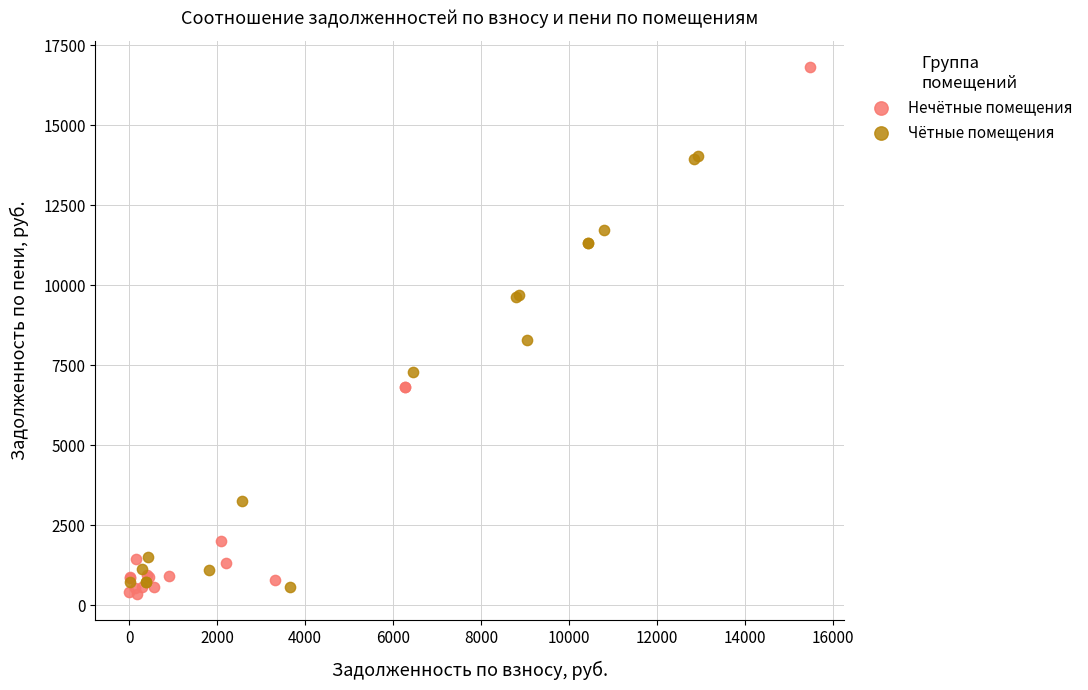

Which series has the largest Y range (max minus min)?

Нечётные помещения